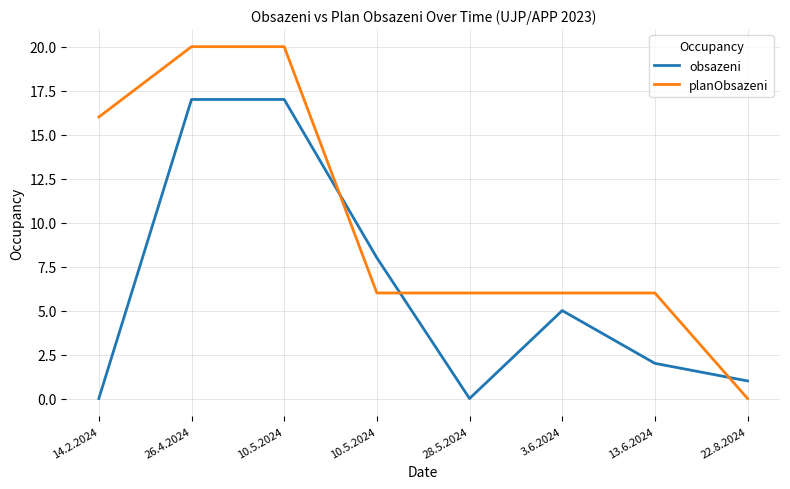

After their last crossing, which series has the higher values: planObsazeni or obsazeni?

obsazeni